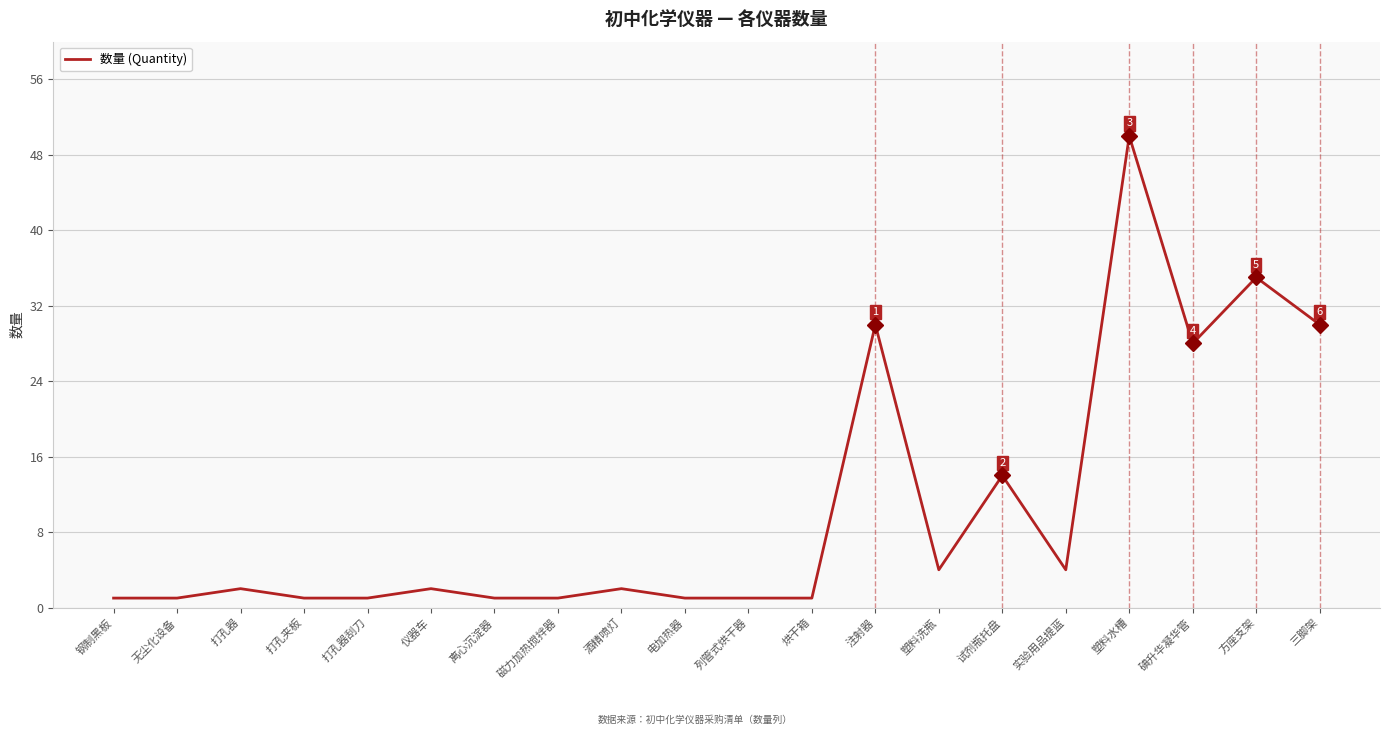

What position from the right is 离心沉淀器?

14